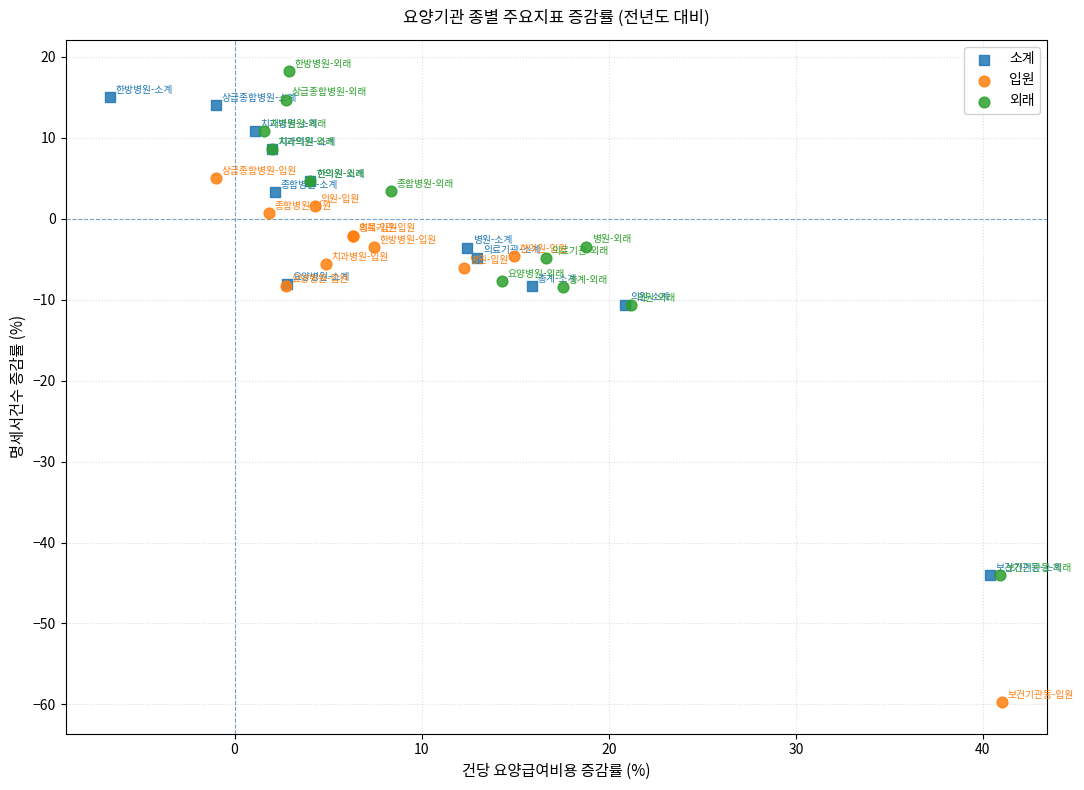

Which series reaches the minimum Y coordinate?

입원